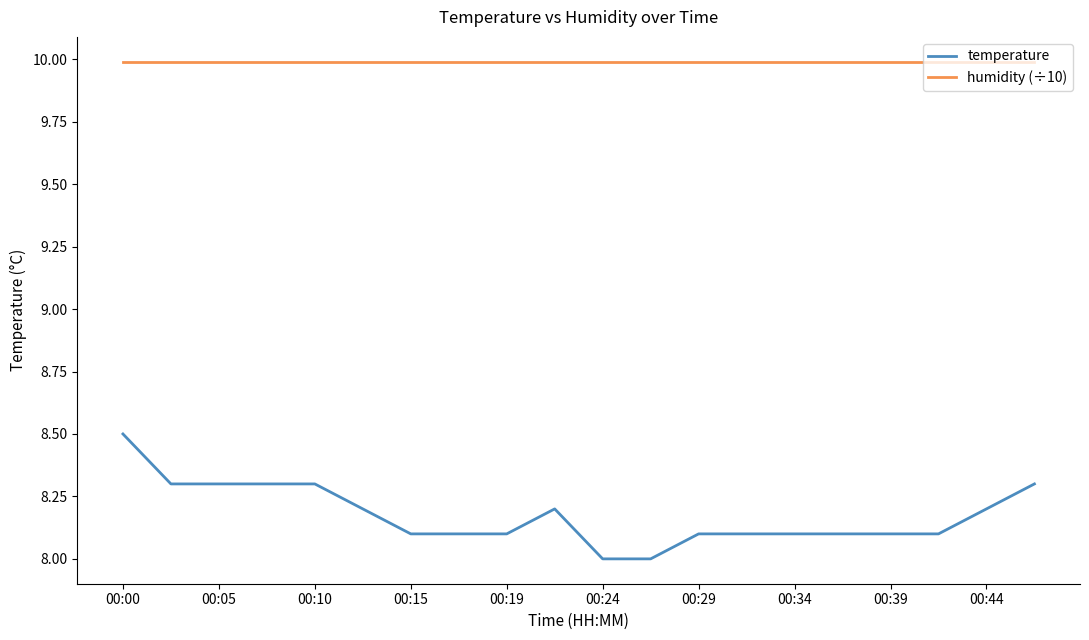

List the series in order of their peak value, highest first.

humidity (÷10), temperature